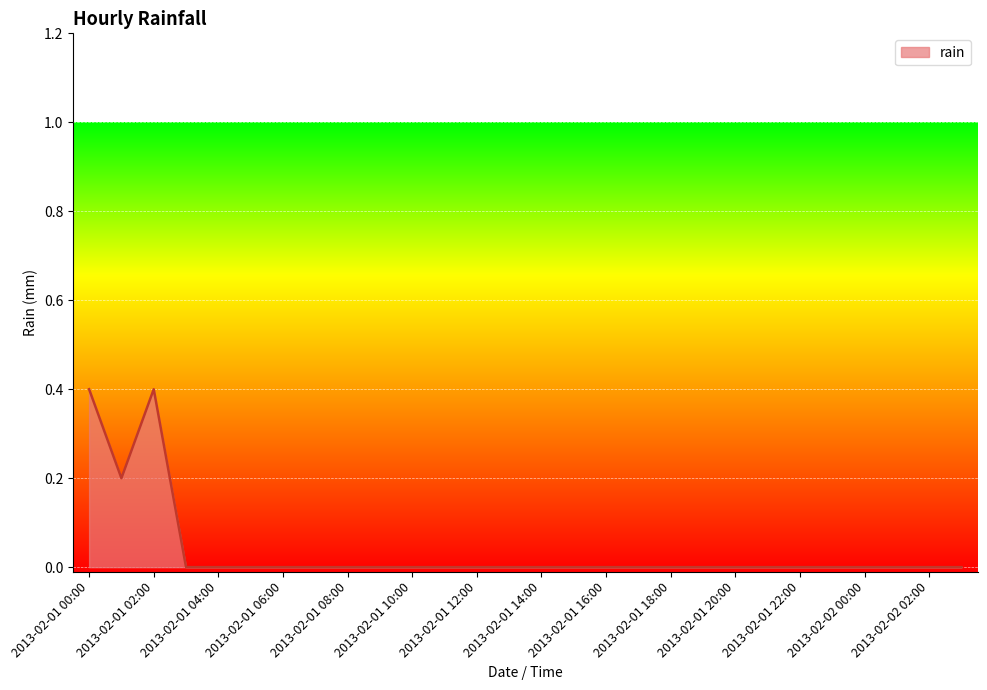

What is the difference between the maximum and minimum values?

0.4